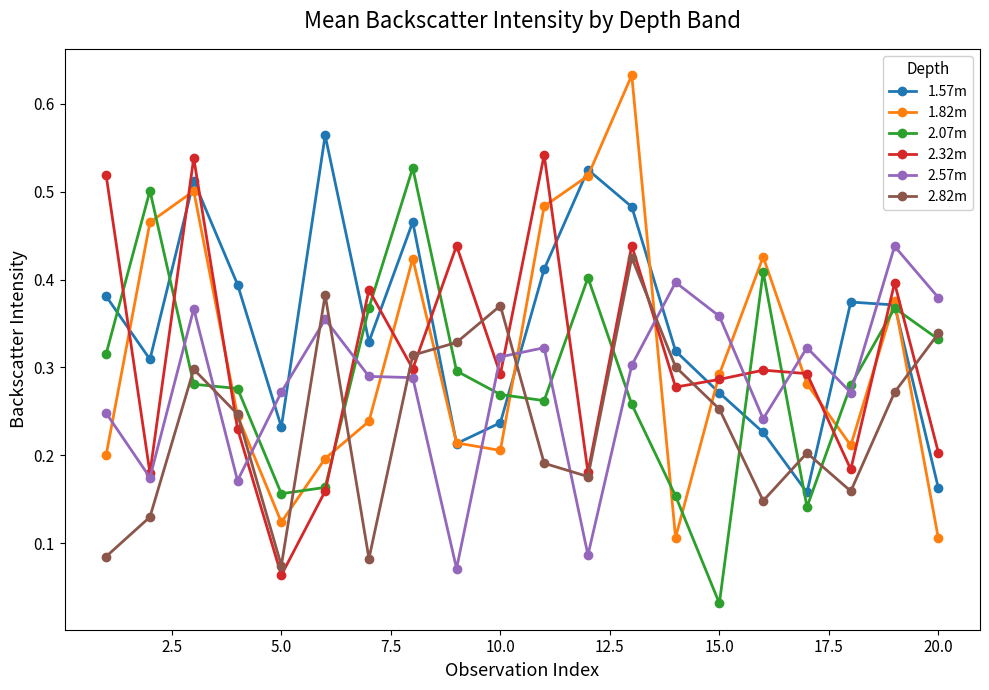

True or false: 2.82m has more than 0 points higher than both neighbors.

True